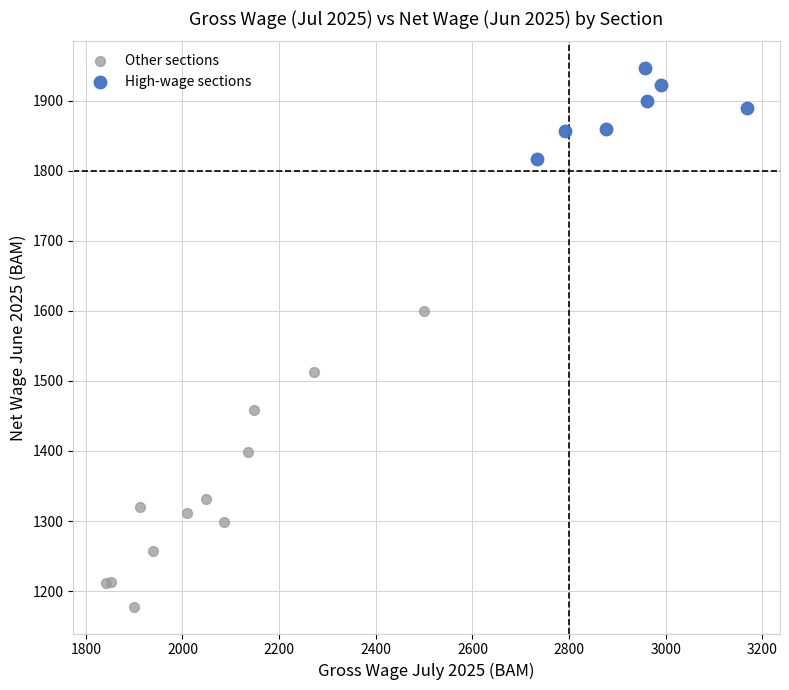

Which series reaches the minimum Y coordinate?

Other sections